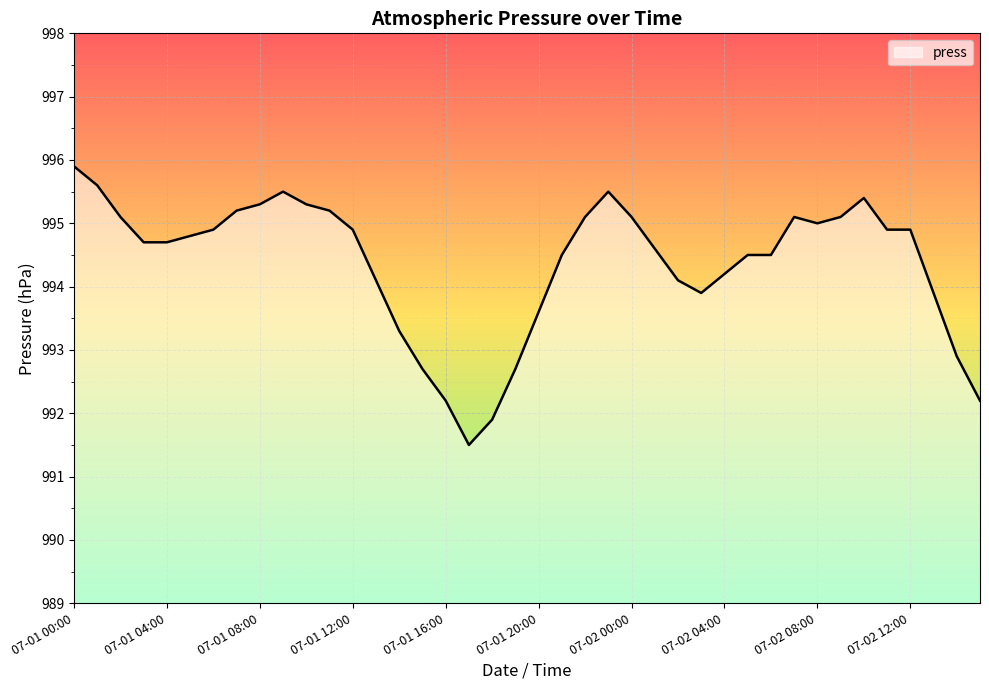

What is the minimum value shown in the chart?

991.5